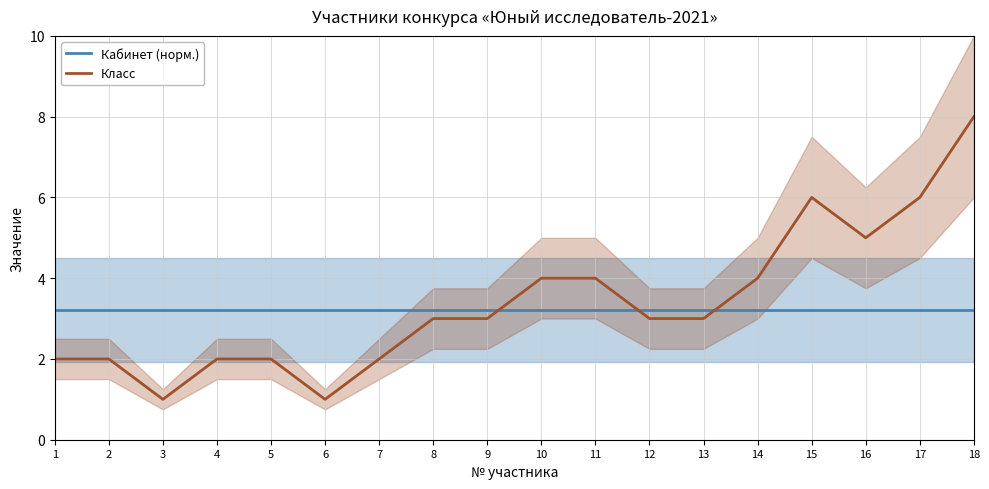

Between 6 and 9, which series saw the biggest shift?

Класс